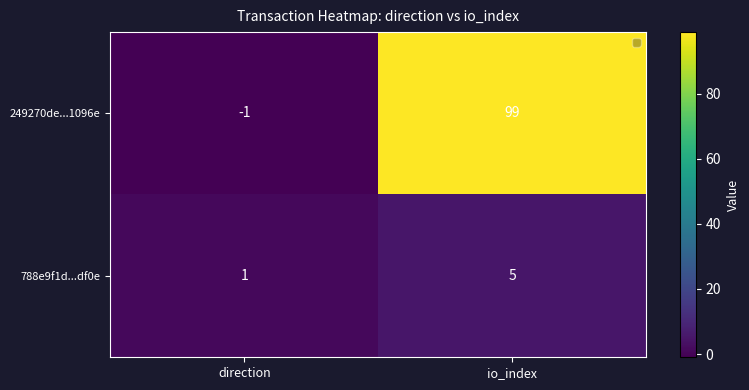

Which series has the widest spread of values?

249270de...1096e